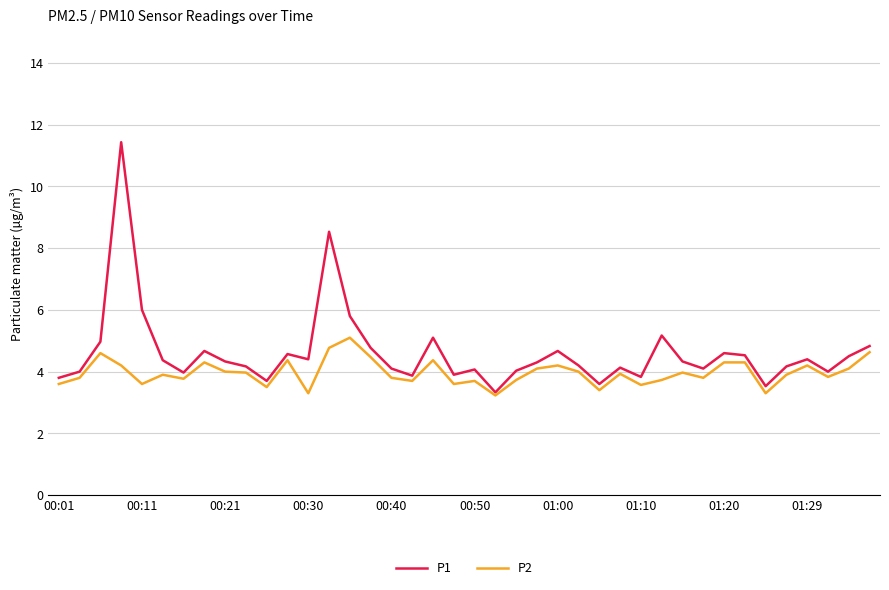

What is the maximum value for P1?

11.4